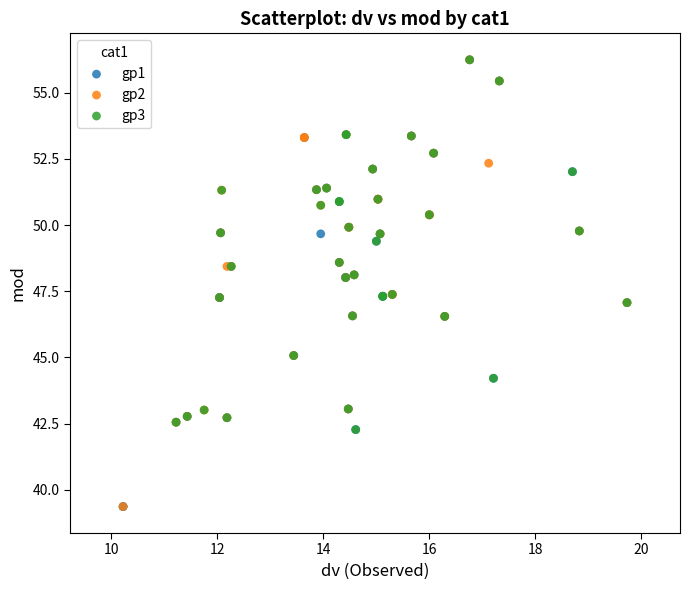

What are all the series names shown in the legend?

gp1, gp2, gp3